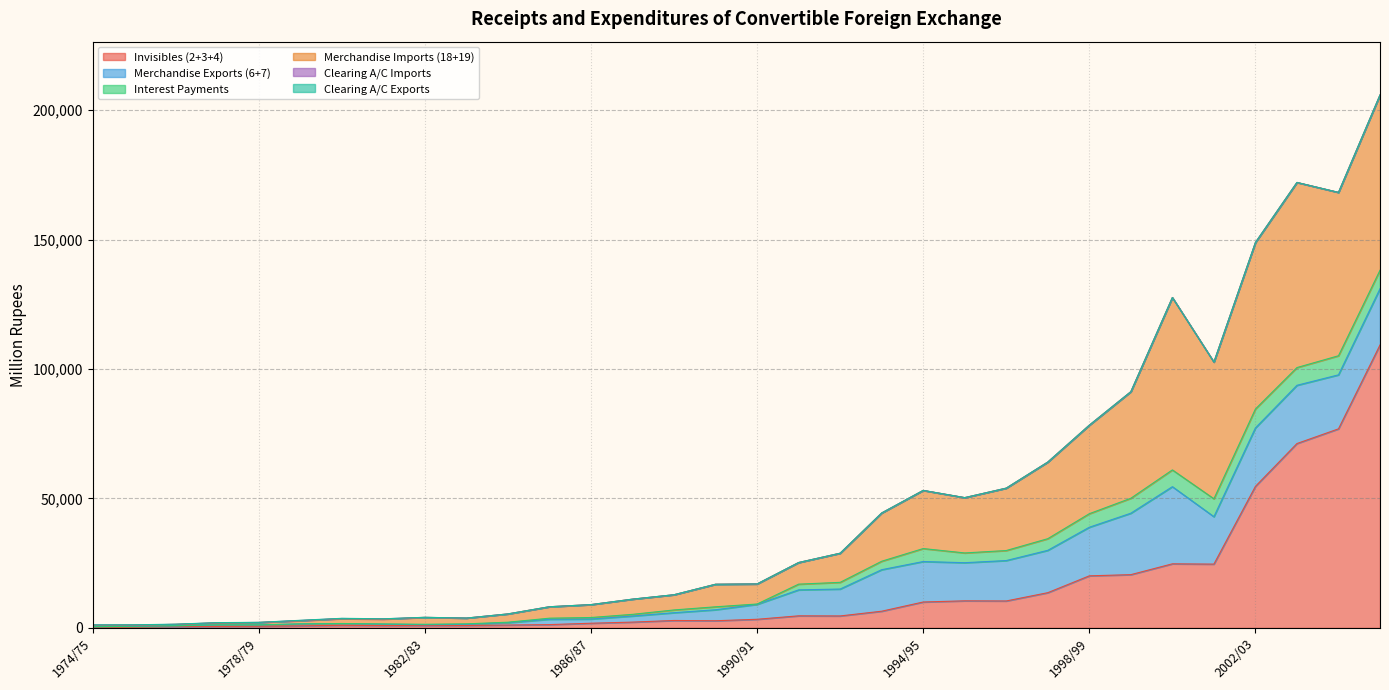

Does the chart have visible grid lines?

Yes